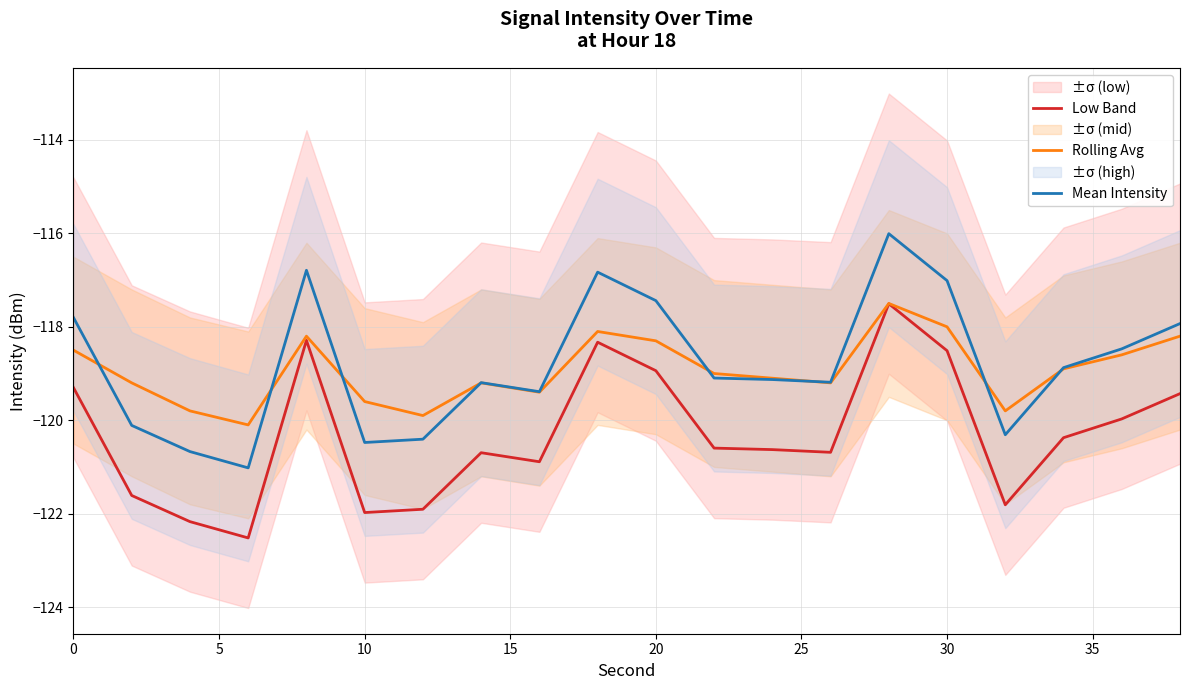

At which label is Rolling Avg closest to -118?

30